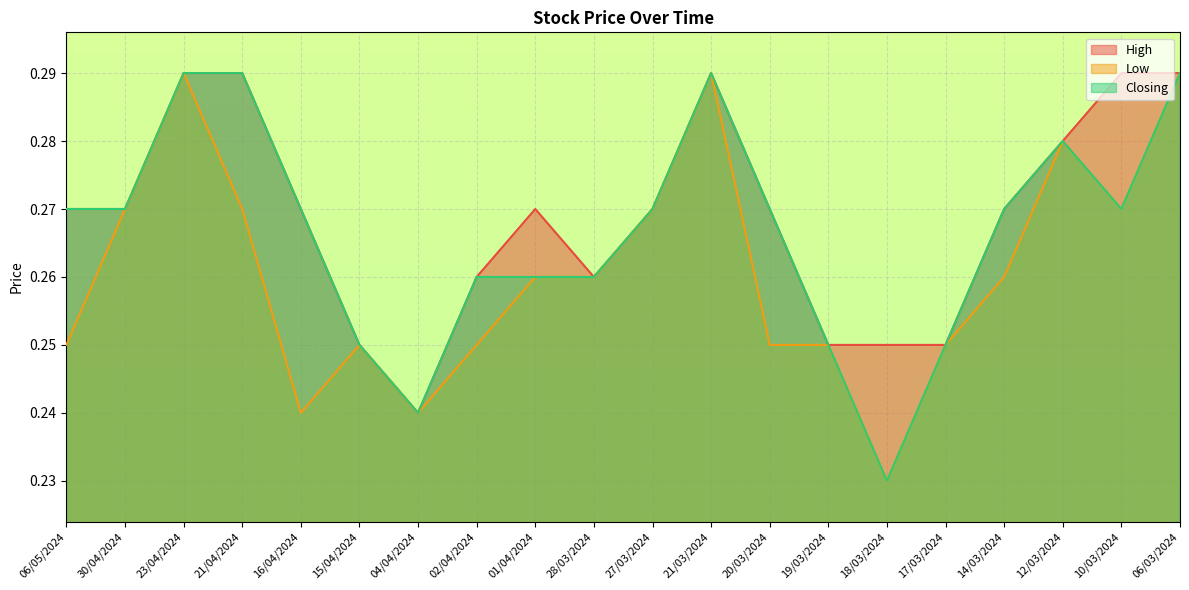

Does the chart display data point markers on the line(s)?

No